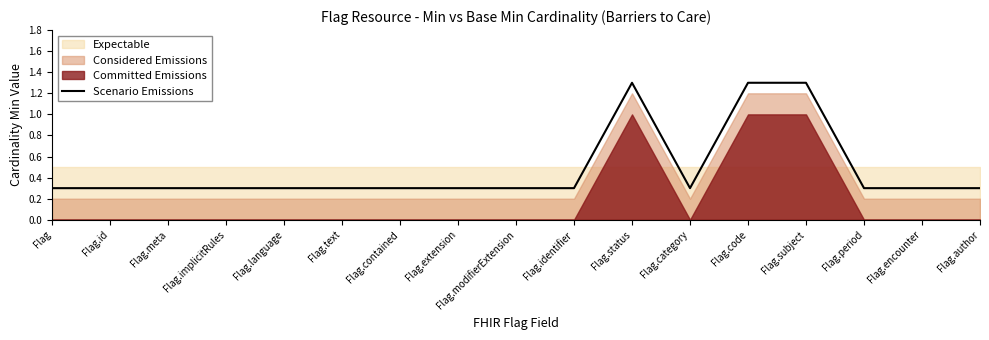

Reading left to right, what are all the values shown in this chart?

0.3	0.3	0.3	0.3	0.3	0.3	0.3	0.3	0.3	0.3	1.3	0.3	1.3	1.3	0.3	0.3	0.3